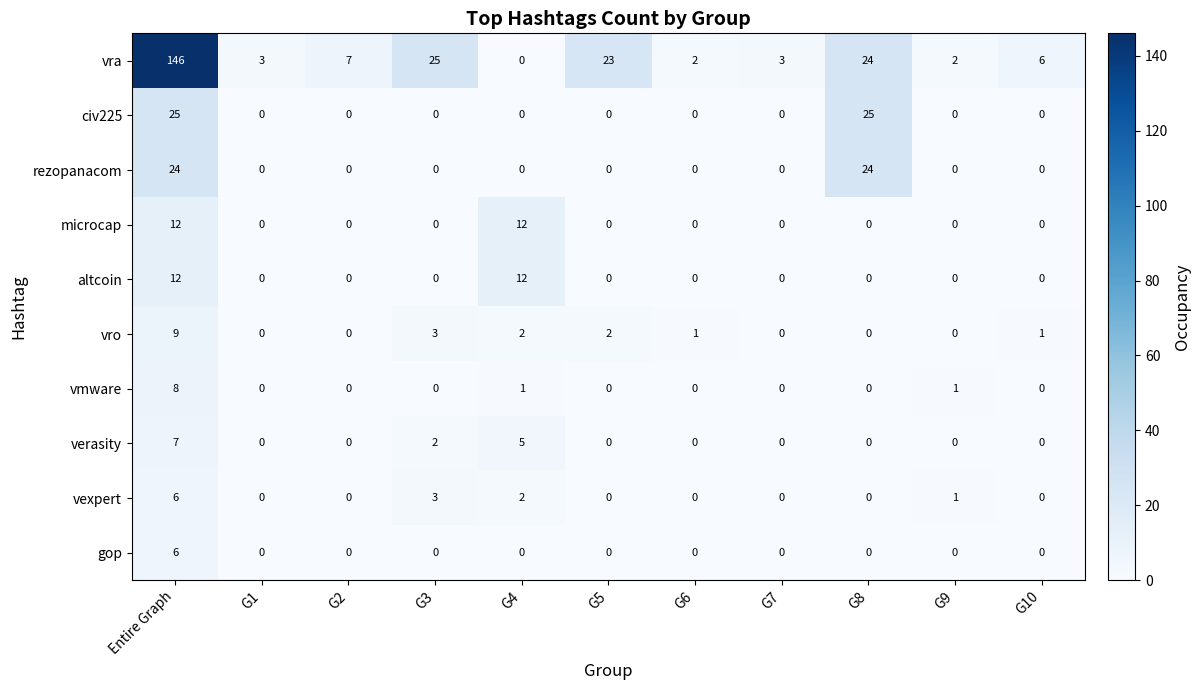

What is the sum of all microcap values?

24